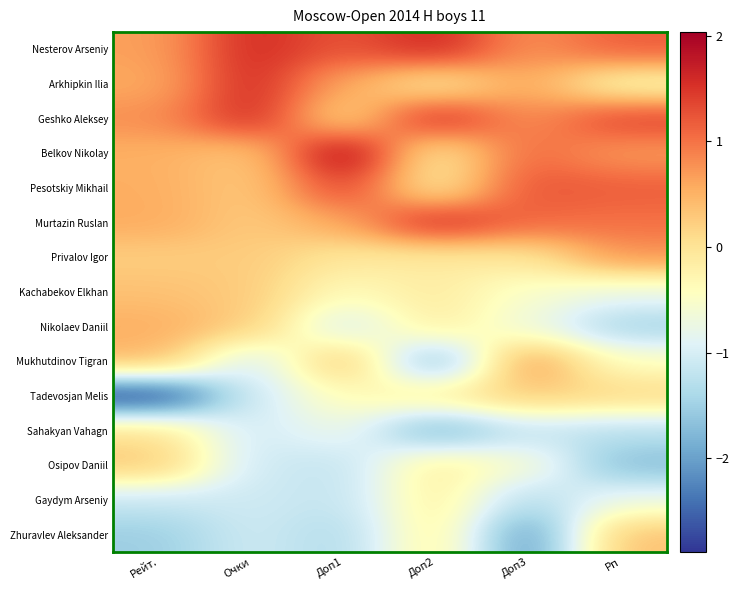

Reading left to right, extract all data points from this chart.

Nesterov Arseniy: Рейт.=0.6	Очки=1.6	Доп1=1.2	Доп2=1.6	Доп3=0.8	Рп=1.2
Arkhipkin Ilia: Рейт.=0.6	Очки=1.6	Доп1=0.6	Доп2=-0.1	Доп3=0.6	Рп=-0.3
Geshko Aleksey: Рейт.=0.8	Очки=1.6	Доп1=0.1	Доп2=1.6	Доп3=0.8	Рп=1.4
Belkov Nikolay: Рейт.=0.5	Очки=0.3	Доп1=2.0	Доп2=-0.1	Доп3=1.1	Рп=0.7
Pesotskiy Mikhail: Рейт.=0.5	Очки=0.3	Доп1=1.4	Доп2=-0.1	Доп3=1.2	Рп=1.2
Murtazin Ruslan: Рейт.=0.6	Очки=0.3	Доп1=0.6	Доп2=1.6	Доп3=1.1	Рп=1.0
Privalov Igor: Рейт.=0.2	Очки=0.3	Доп1=-0.1	Доп2=-0.1	Доп3=-0.1	Рп=0.7
Kachabekov Elkhan: Рейт.=0.4	Очки=0.3	Доп1=-0.4	Доп2=-0.1	Доп3=-0.5	Рп=-0.8
Nikolaev Daniil: Рейт.=0.5	Очки=0.3	Доп1=-1.0	Доп2=-0.1	Доп3=-0.7	Рп=-1.5
Mukhutdinov Tigran: Рейт.=0.5	Очки=-1.1	Доп1=0.4	Доп2=-1.9	Доп3=0.8	Рп=-0.4
Tadevosjan Melis: Рейт.=-2.9	Очки=-1.1	Доп1=-0.4	Доп2=-0.1	Доп3=0.3	Рп=0.1
Sahakyan Vahagn: Рейт.=0.0	Очки=-1.1	Доп1=-0.7	Доп2=-1.9	Доп3=-1.2	Рп=-1.3
Osipov Daniil: Рейт.=0.3	Очки=-1.1	Доп1=-1.2	Доп2=-0.1	Доп3=-0.5	Рп=-1.7
Gaydym Arseniy: Рейт.=-1.1	Очки=-1.1	Доп1=-1.2	Доп2=-0.1	Доп3=-1.4	Рп=-0.7
Zhuravlev Aleksander: Рейт.=-1.5	Очки=-1.1	Доп1=-1.4	Доп2=-0.1	Доп3=-2.2	Рп=0.4